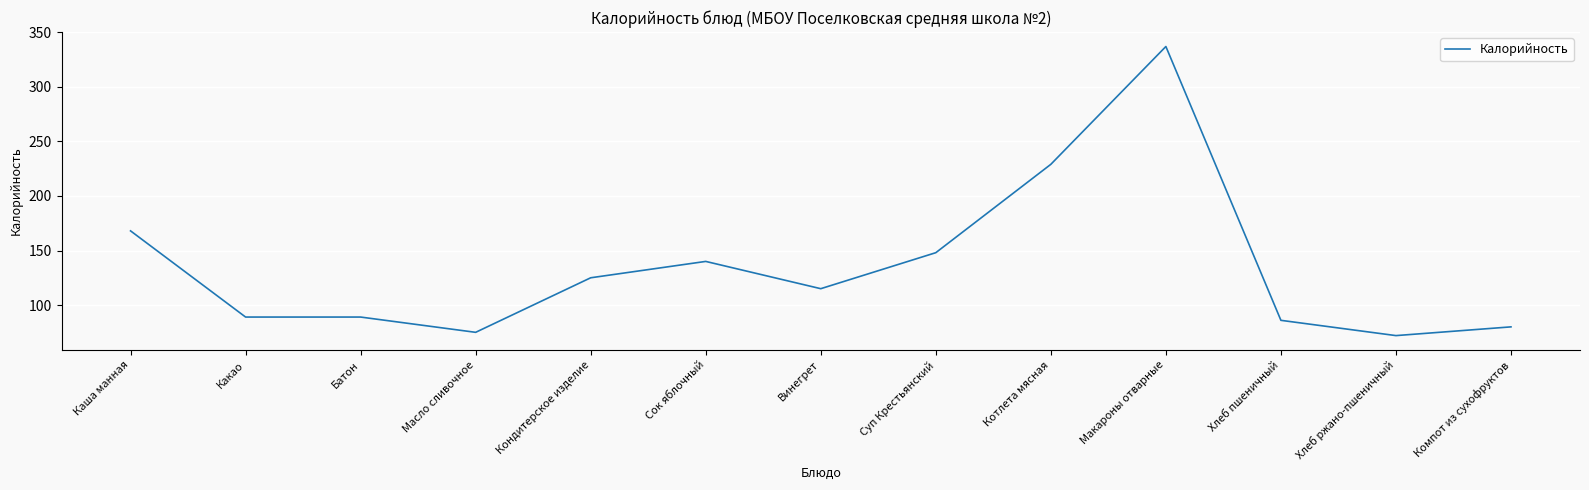

What position from the right is Кондитерское изделие?

9